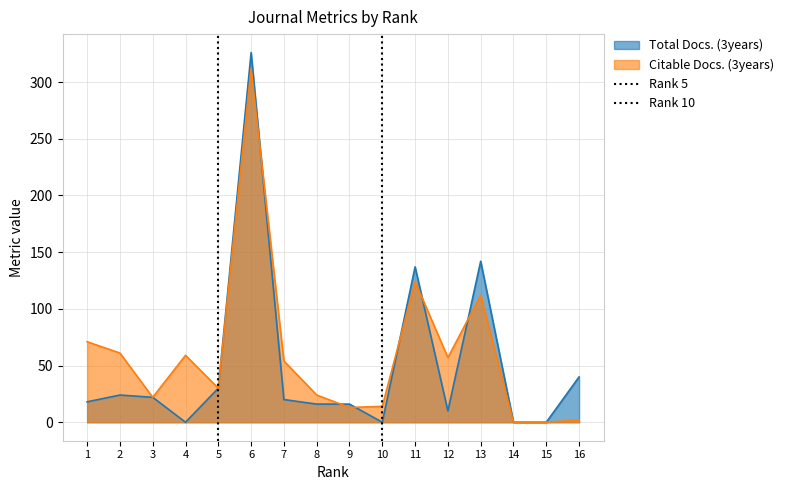

How many lines are shown in the chart?

2